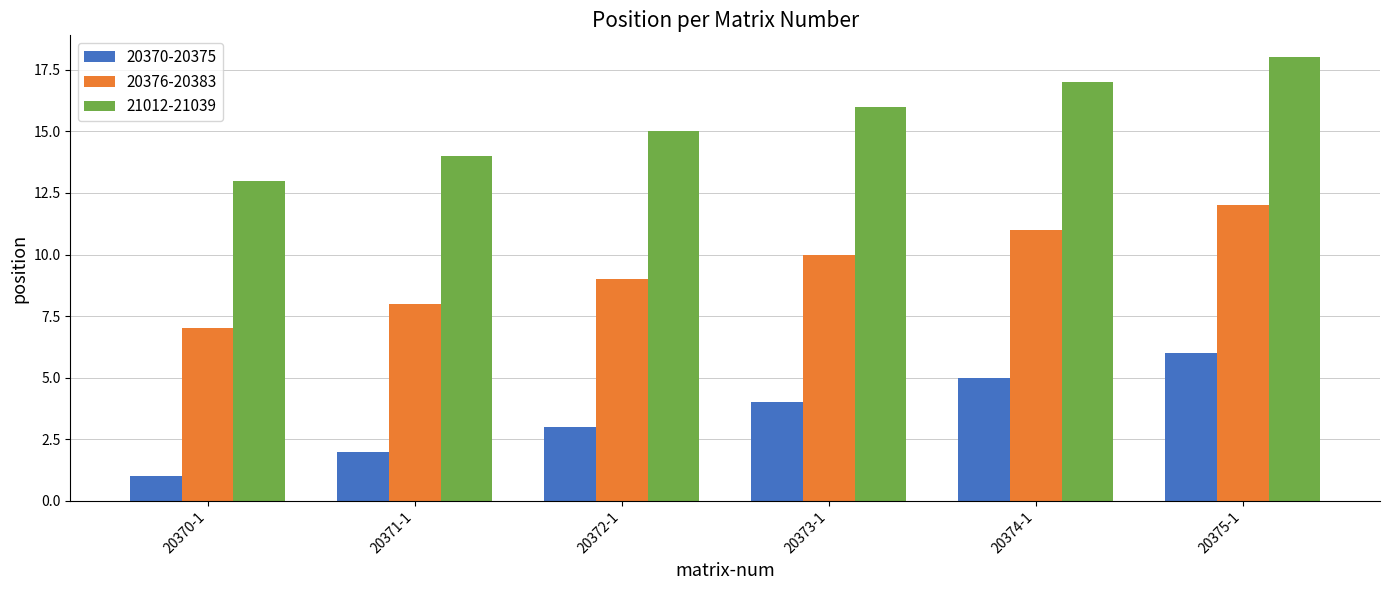

How many series are shown in this chart?

3